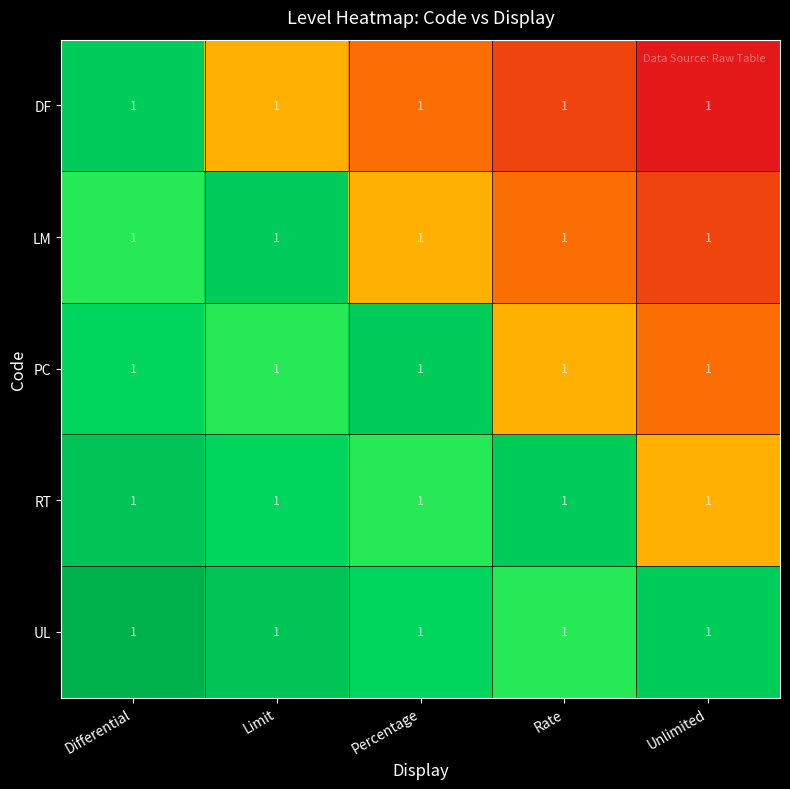

At how many categories does at least one series exceed 0?

5